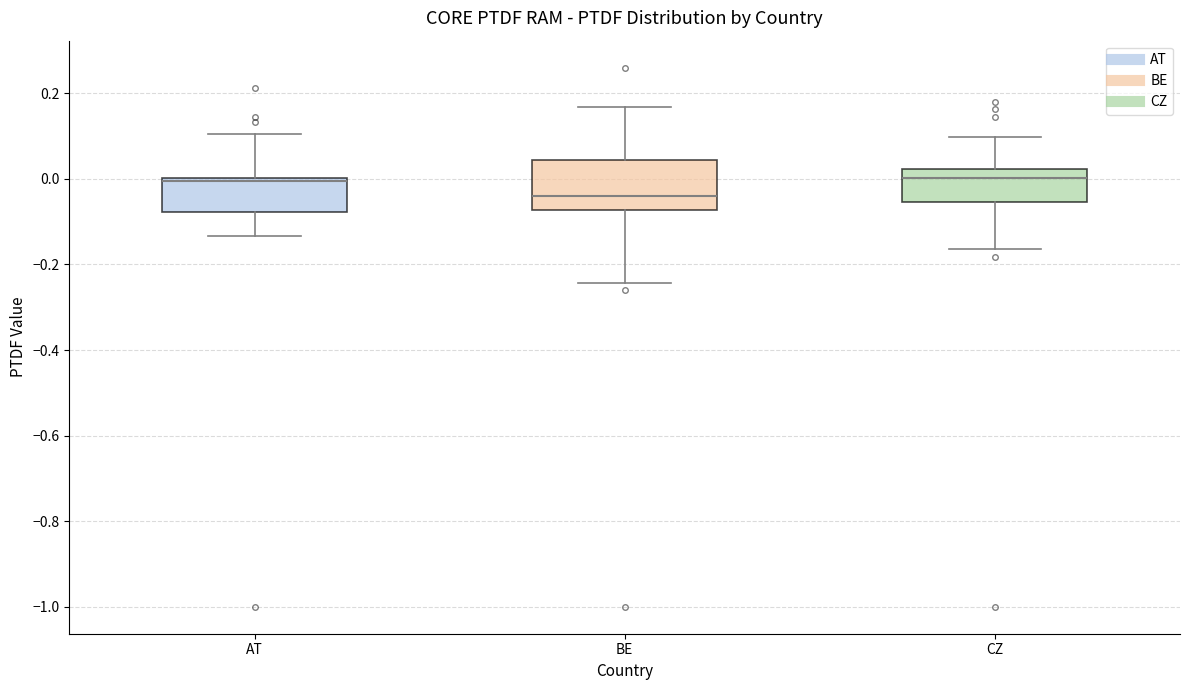

Reading left to right, transcribe this box plot: for each box, give where its median line is, the range the box spans, and where its two whiskers end, as read against the y-axis. The values are not printed on the chart, so give them approximately, as read against the axis.

AT: median 0.00 (just below the box's upper edge), box -0.08 to 0.00, whiskers -0.14 to 0.10
BE: median -0.04, box -0.08 to 0.04, whiskers -0.24 to 0.16
CZ: median 0.00, box -0.06 to 0.02, whiskers -0.16 to 0.10